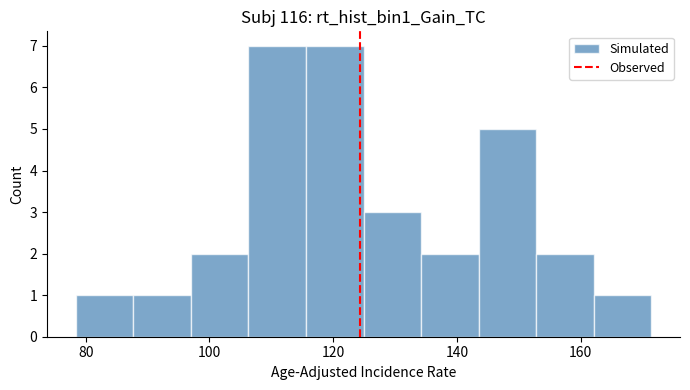

Reading left to right, list every bar in this chart as the range it spans on the x-axis followed by its height. Neither the bar edges nor the heights are printed on the chart, so give them approximately, as read against the axes.

78 to 88: 1
88 to 98: 1
98 to 106: 2
106 to 116: 7
116 to 124: 7
124 to 134: 3
134 to 144: 2
144 to 152: 5
152 to 162: 2
162 to 172: 1